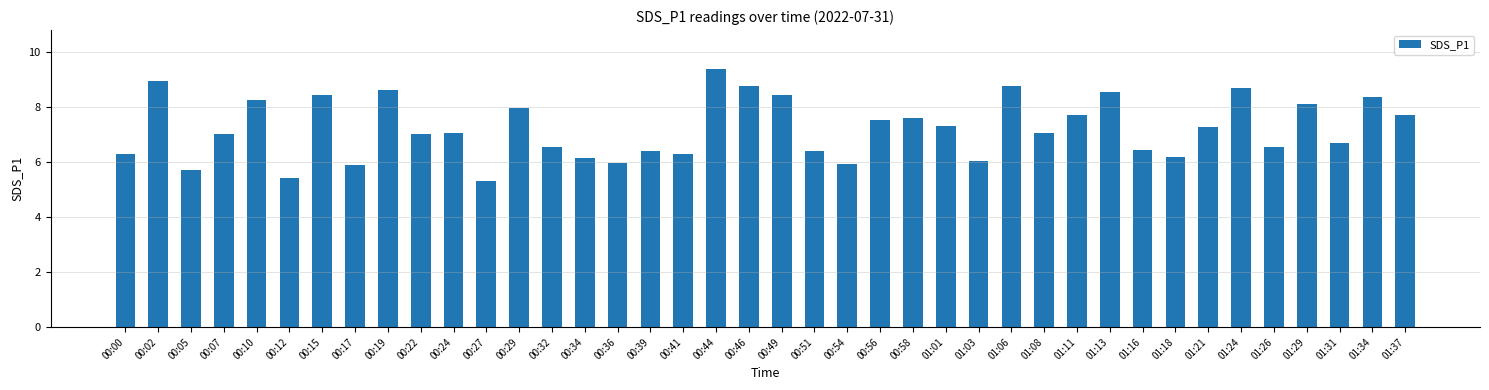

How many distinct data groups are displayed?

1